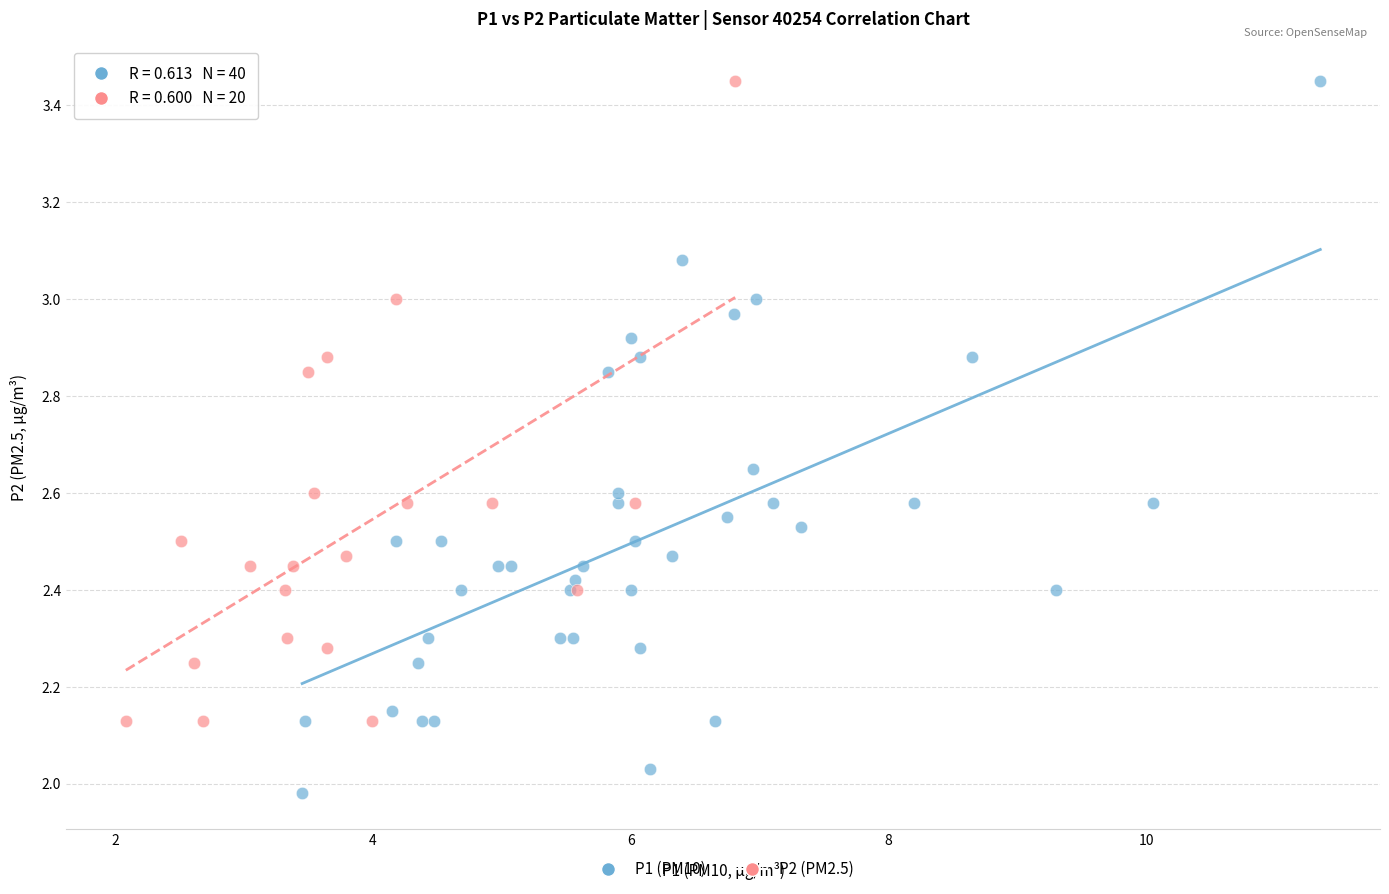

Which series reaches the minimum Y coordinate?

P1 (PM10)